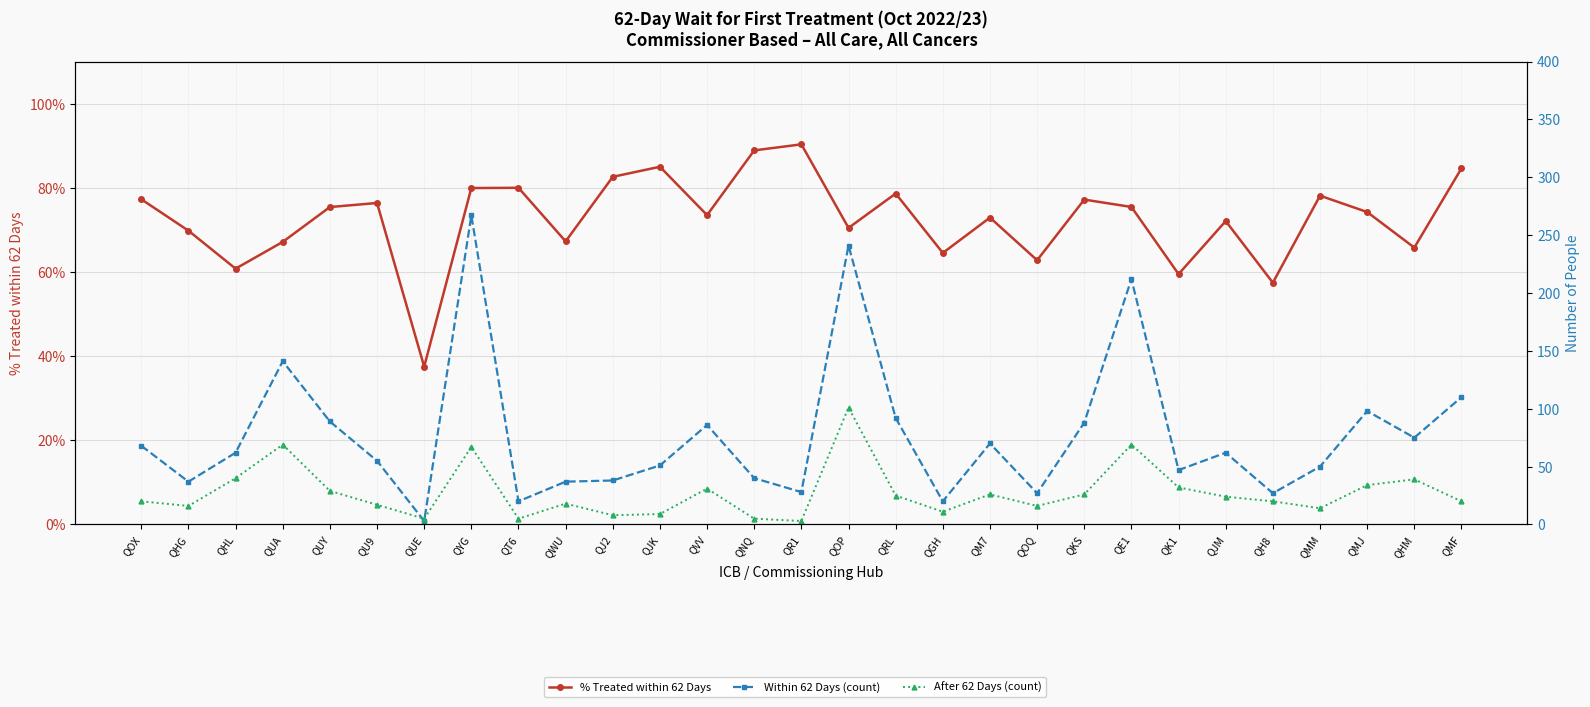

How many lines are shown in the chart?

3